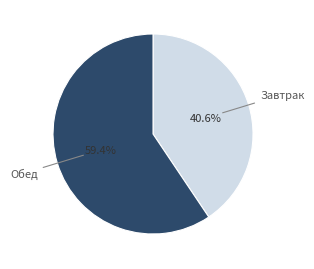

Is there a majority slice in this chart?

Yes